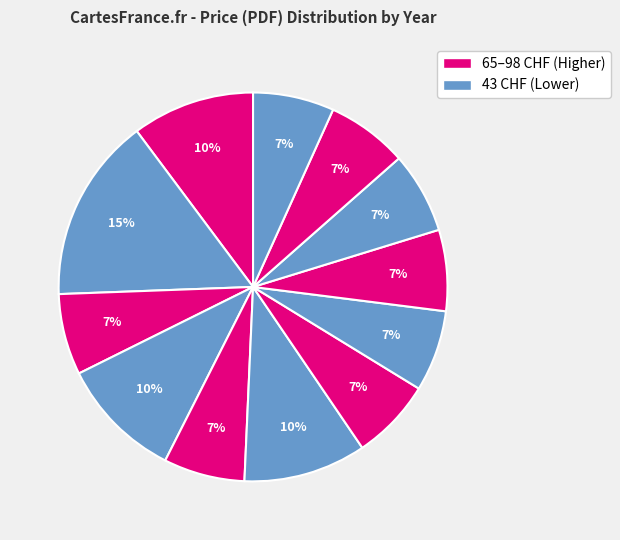

How many slices are in this pie chart?

12